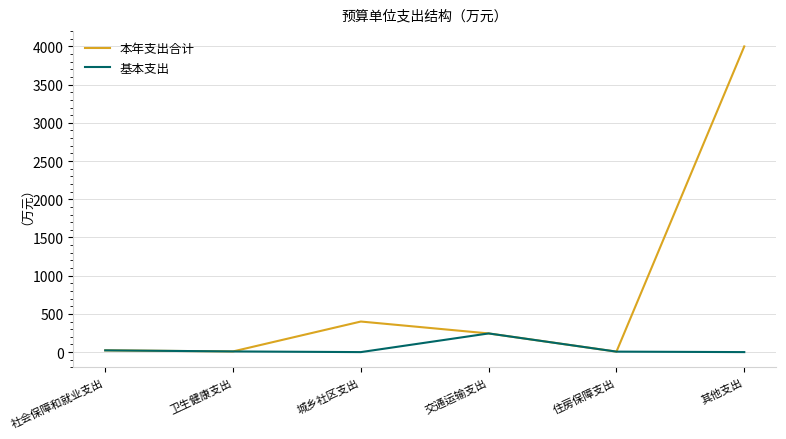

What is the maximum value for 本年支出合计?

4000.0